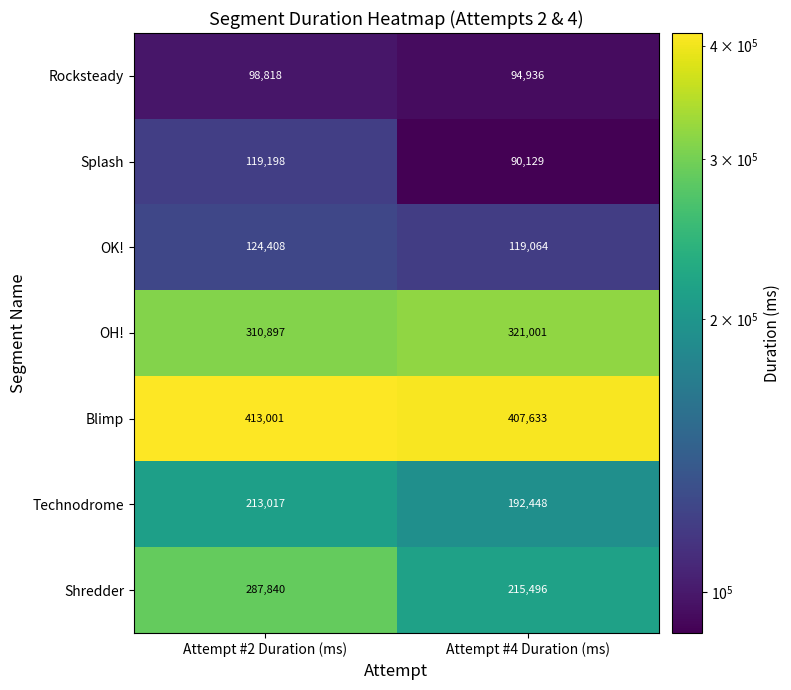

What is the difference between the highest and lowest values at Attempt #2 Duration (ms)?

314183